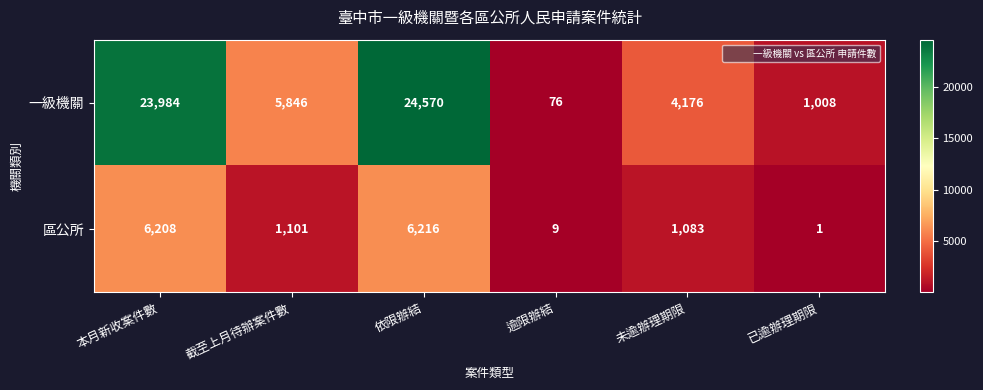

Which label corresponds to the smallest value in the chart?

已逾辦理期限